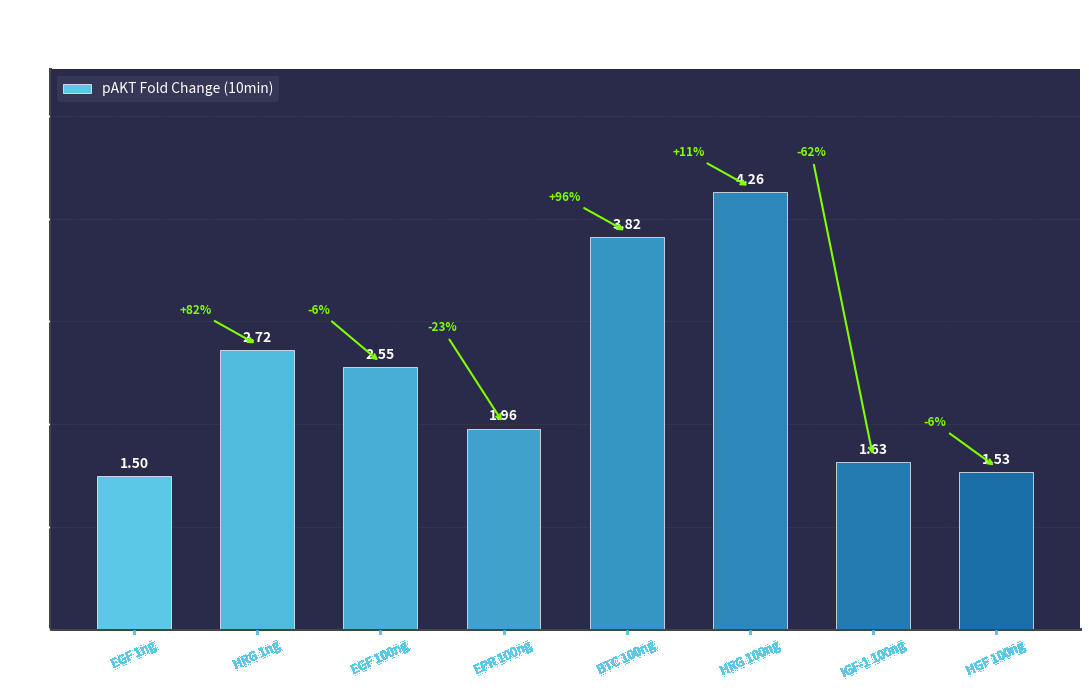

Which category has the lowest value across all series?

EGF 1ng